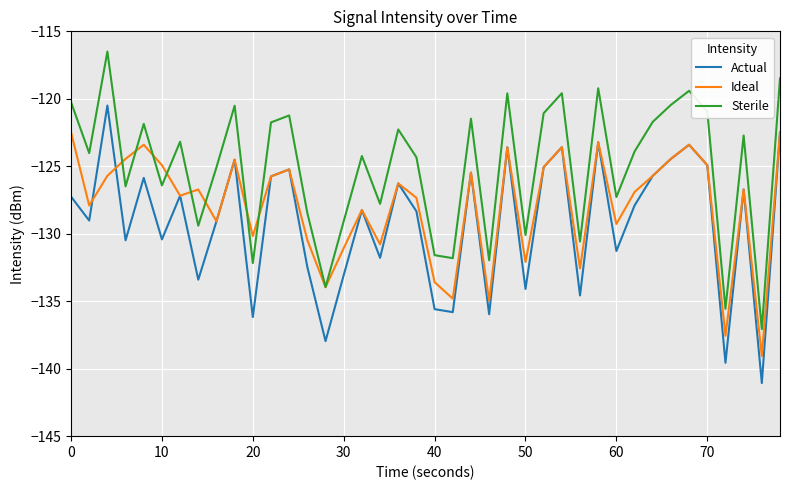

True or false: Actual and Ideal intersect in this chart.

True